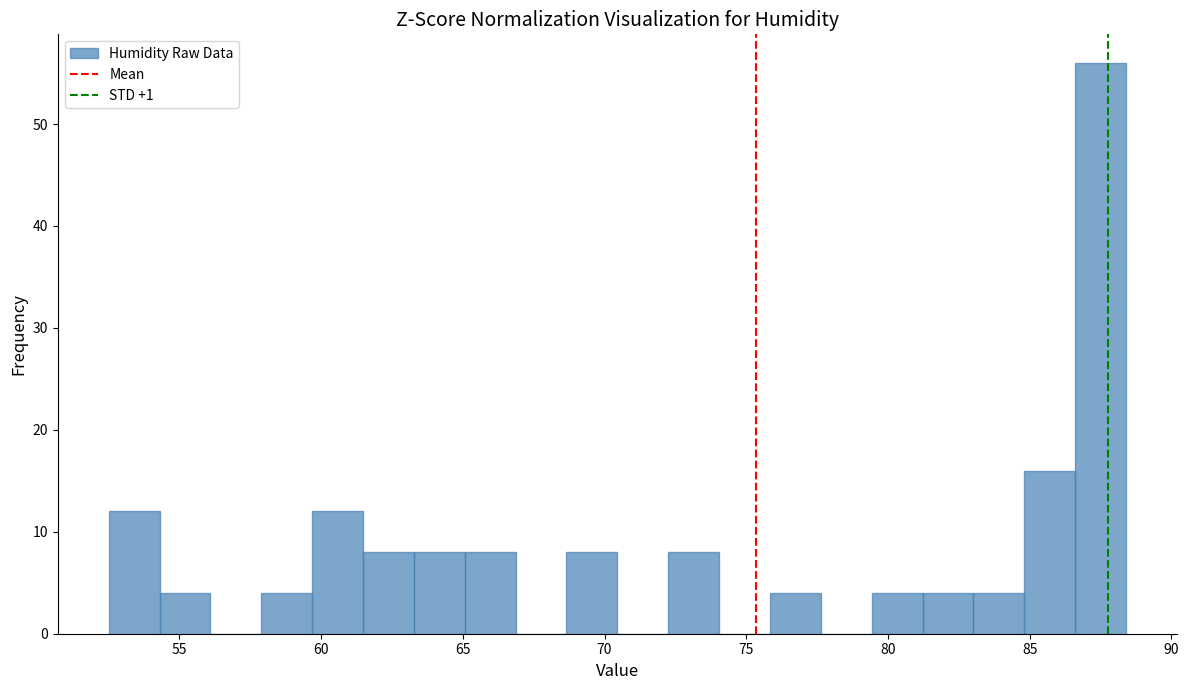

Around what value on the x-axis is the tallest bar? Give the approximate position of its centre, as read against the axis.

87.5